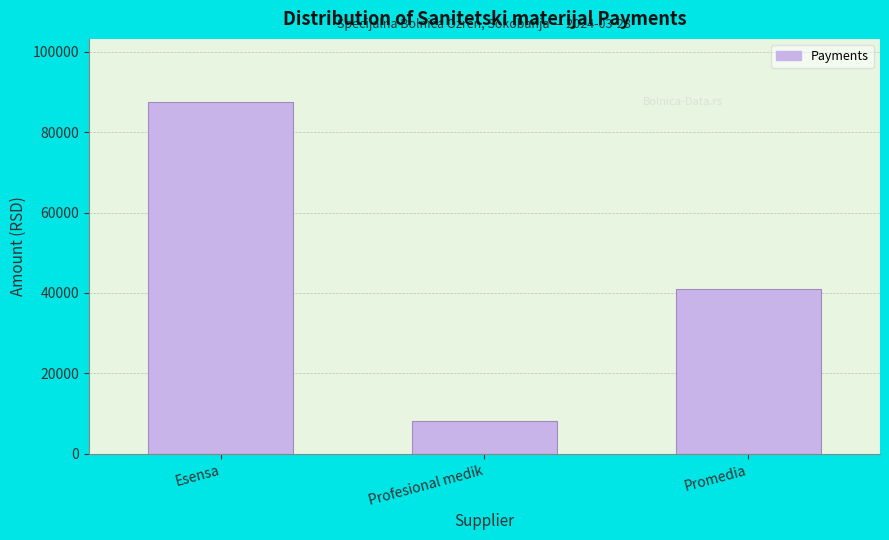

Reading left to right, list all the values displayed in this chart.

87474.2	8160.0	40920.0